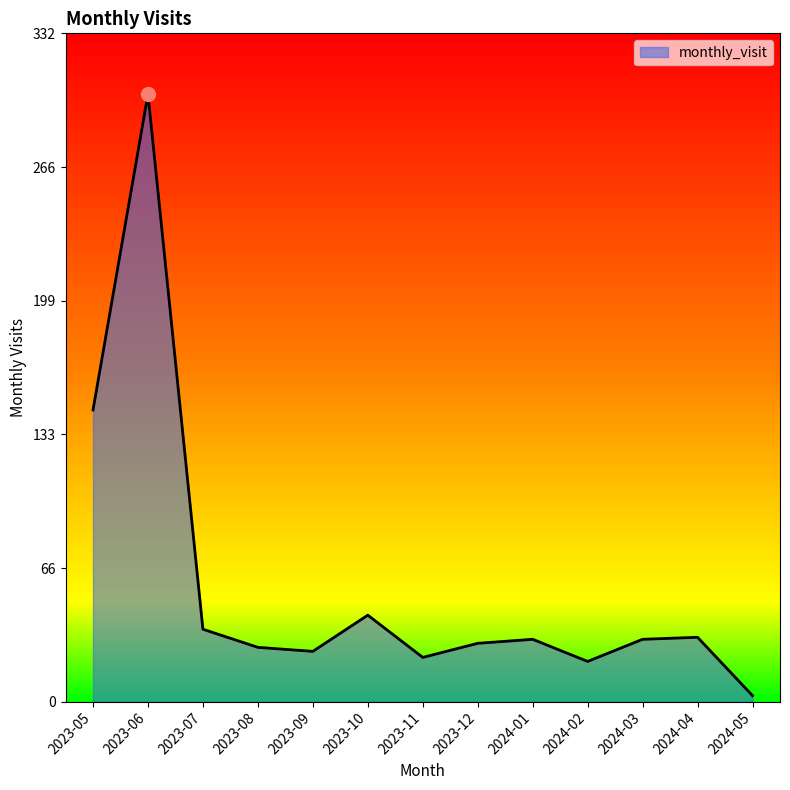

What is the approximate value at 2023-12?

29